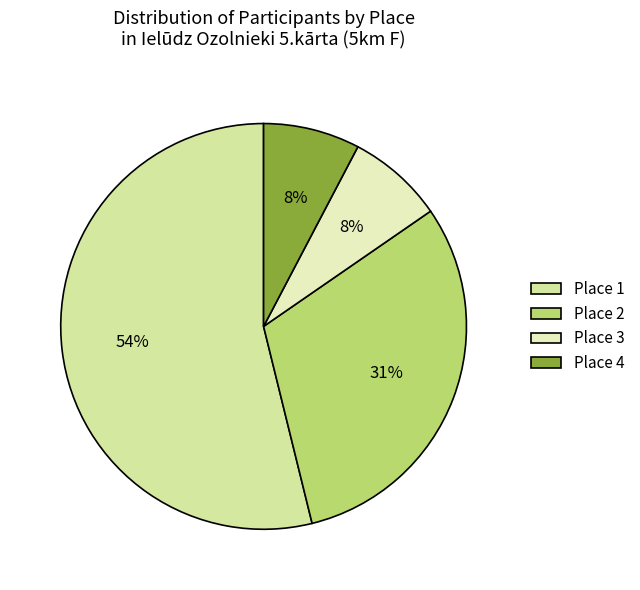

Between Place 2 and Place 1, which is larger?

Place 1